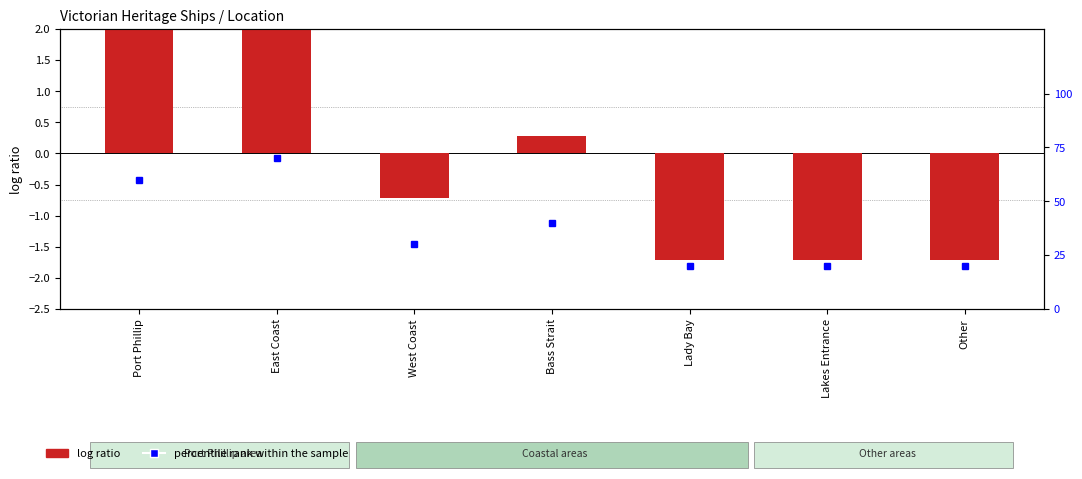

True or false: log ratio has a value of 0.4 at Bass Strait.

False